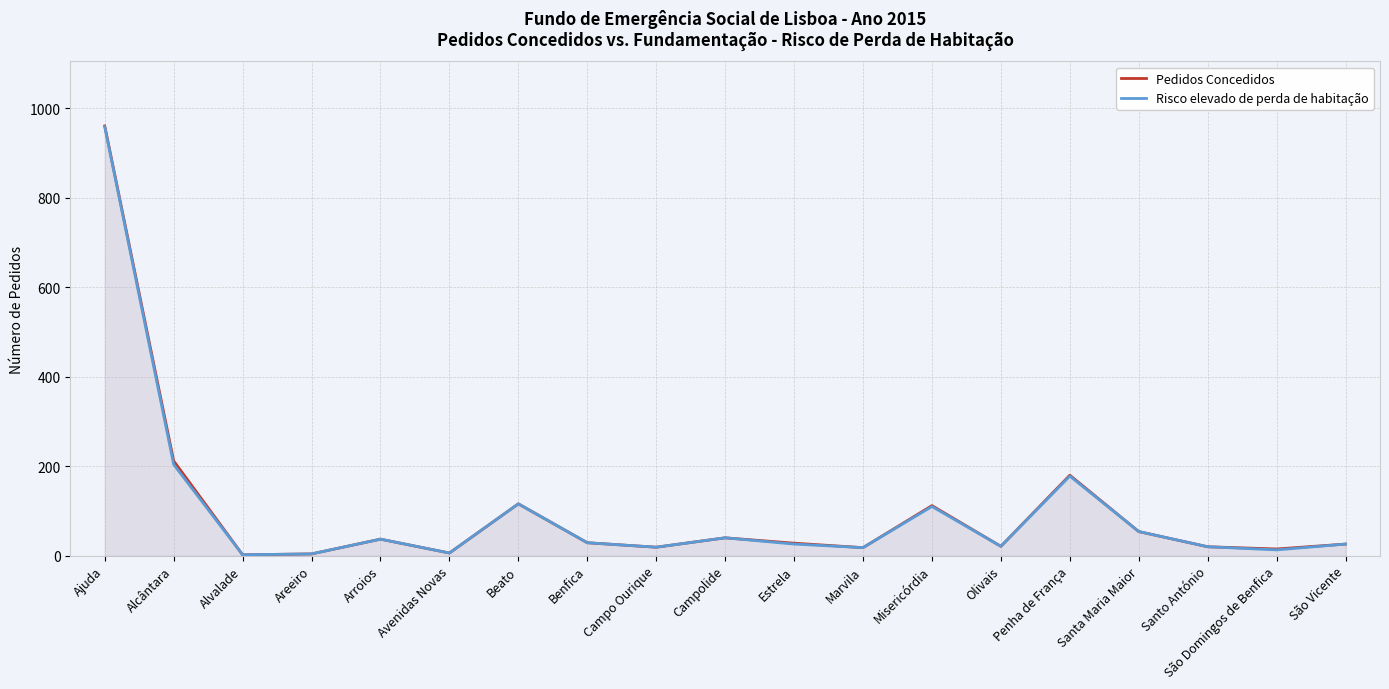

At which label is Risco elevado de perda de habitação closest to 480?

Alcântara